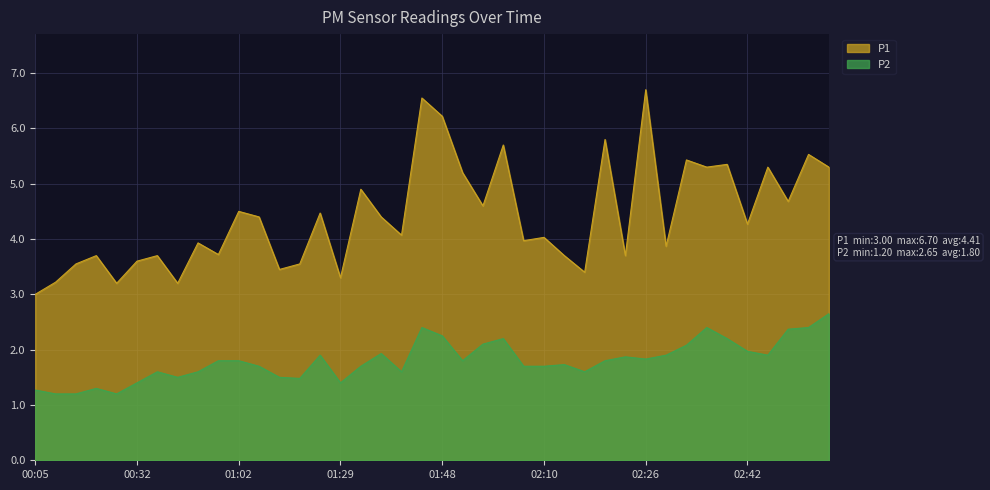

How many lines are shown in the chart?

2